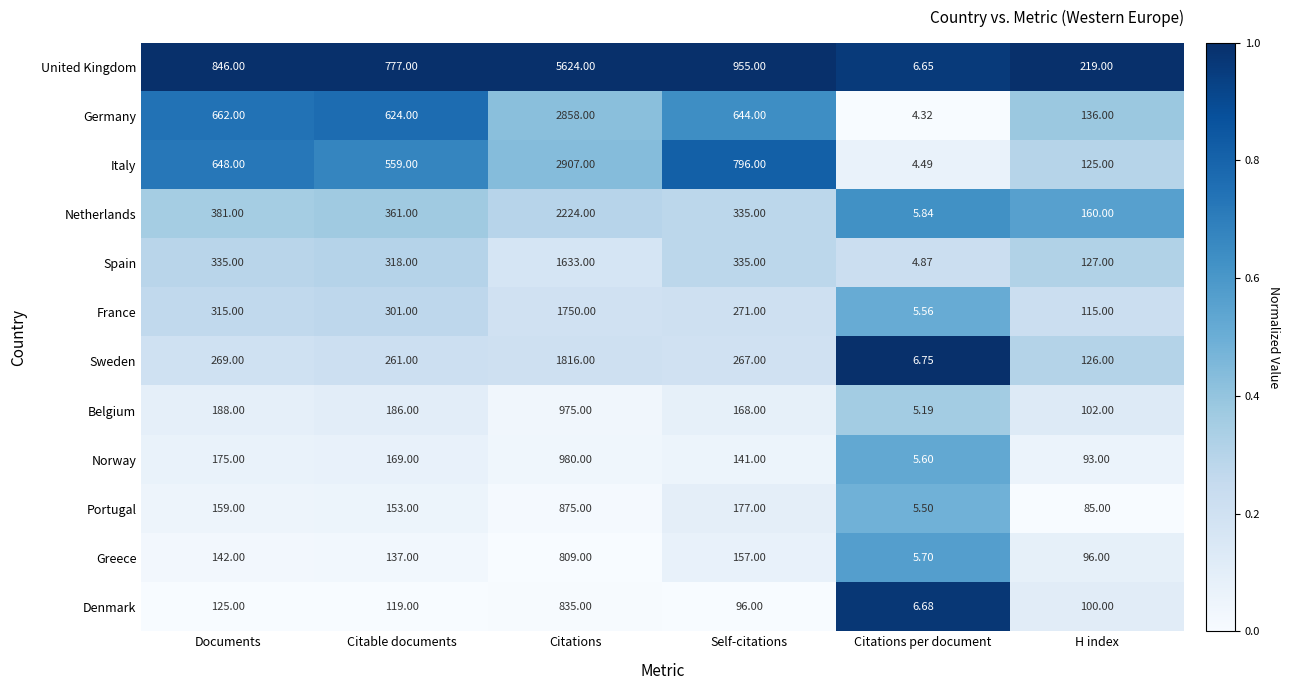

At which category is the sum across all series the highest?

Citations